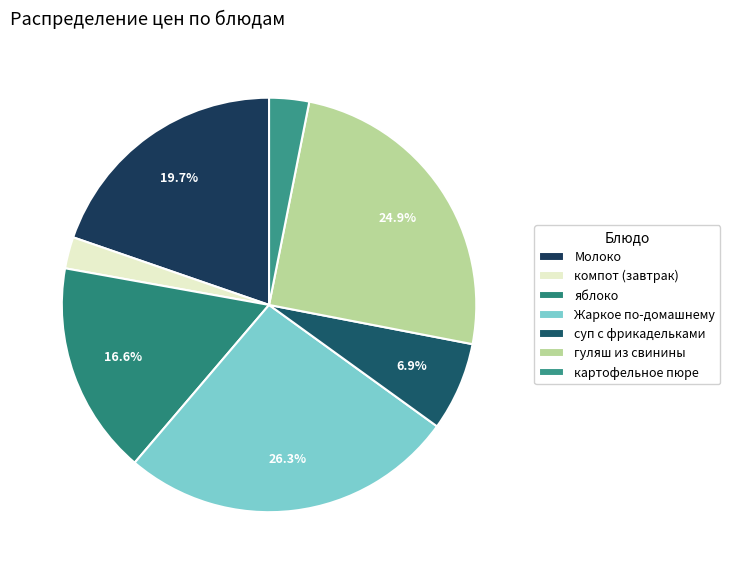

True or false: гуляш из свинины accounts for 14% of the total.

False